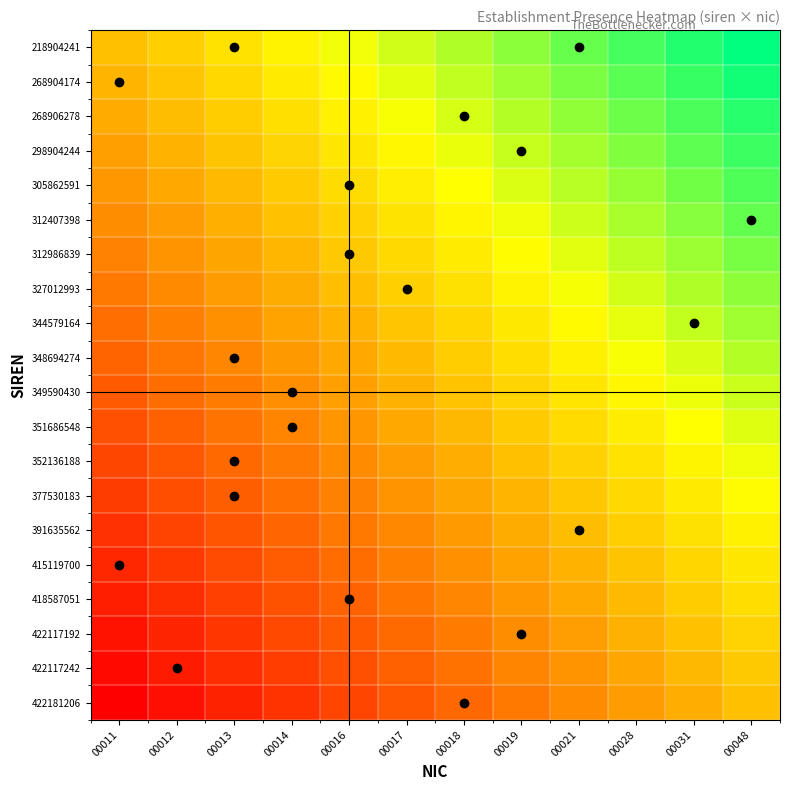

Reading left to right, list all the values displayed in this chart.

218904241: 00011=0.0	00012=0.1	00013=0.2	00014=0.3	00016=0.4	00017=0.5	00018=0.5	00019=0.6	00021=0.7	00028=0.8	00031=0.9	00048=1.0
268904174: 00011=-0.1	00012=0.0	00013=0.1	00014=0.2	00016=0.3	00017=0.4	00018=0.5	00019=0.6	00021=0.7	00028=0.8	00031=0.9	00048=0.9
268906278: 00011=-0.1	00012=-0.0	00013=0.1	00014=0.2	00016=0.3	00017=0.3	00018=0.4	00019=0.5	00021=0.6	00028=0.7	00031=0.8	00048=0.9
298904244: 00011=-0.2	00012=-0.1	00013=0.0	00014=0.1	00016=0.2	00017=0.3	00018=0.4	00019=0.5	00021=0.6	00028=0.7	00031=0.8	00048=0.8
305862591: 00011=-0.2	00012=-0.1	00013=-0.0	00014=0.1	00016=0.2	00017=0.2	00018=0.3	00019=0.4	00021=0.5	00028=0.6	00031=0.7	00048=0.8
312407398: 00011=-0.3	00012=-0.2	00013=-0.1	00014=0.0	00016=0.1	00017=0.2	00018=0.3	00019=0.4	00021=0.5	00028=0.6	00031=0.6	00048=0.7
312986839: 00011=-0.3	00012=-0.2	00013=-0.1	00014=-0.0	00016=0.0	00017=0.1	00018=0.2	00019=0.3	00021=0.4	00028=0.5	00031=0.6	00048=0.7
327012993: 00011=-0.4	00012=-0.3	00013=-0.2	00014=-0.1	00016=-0.0	00017=0.1	00018=0.2	00019=0.3	00021=0.4	00028=0.4	00031=0.5	00048=0.6
344579164: 00011=-0.4	00012=-0.3	00013=-0.2	00014=-0.1	00016=-0.1	00017=0.0	00018=0.1	00019=0.2	00021=0.3	00028=0.4	00031=0.5	00048=0.6
348694274: 00011=-0.5	00012=-0.4	00013=-0.3	00014=-0.2	00016=-0.1	00017=-0.0	00018=0.1	00019=0.2	00021=0.3	00028=0.3	00031=0.4	00048=0.5
349590430: 00011=-0.5	00012=-0.4	00013=-0.3	00014=-0.3	00016=-0.2	00017=-0.1	00018=0.0	00019=0.1	00021=0.2	00028=0.3	00031=0.4	00048=0.5
351686548: 00011=-0.6	00012=-0.5	00013=-0.4	00014=-0.3	00016=-0.2	00017=-0.1	00018=-0.0	00019=0.1	00021=0.1	00028=0.2	00031=0.3	00048=0.4
352136188: 00011=-0.6	00012=-0.5	00013=-0.4	00014=-0.4	00016=-0.3	00017=-0.2	00018=-0.1	00019=0.0	00021=0.1	00028=0.2	00031=0.3	00048=0.4
377530183: 00011=-0.7	00012=-0.6	00013=-0.5	00014=-0.4	00016=-0.3	00017=-0.2	00018=-0.1	00019=-0.0	00021=0.0	00028=0.1	00031=0.2	00048=0.3
391635562: 00011=-0.7	00012=-0.6	00013=-0.6	00014=-0.5	00016=-0.4	00017=-0.3	00018=-0.2	00019=-0.1	00021=-0.0	00028=0.1	00031=0.2	00048=0.3
415119700: 00011=-0.8	00012=-0.7	00013=-0.6	00014=-0.5	00016=-0.4	00017=-0.3	00018=-0.2	00019=-0.2	00021=-0.1	00028=0.0	00031=0.1	00048=0.2
418587051: 00011=-0.8	00012=-0.8	00013=-0.7	00014=-0.6	00016=-0.5	00017=-0.4	00018=-0.3	00019=-0.2	00021=-0.1	00028=-0.0	00031=0.1	00048=0.2
422117192: 00011=-0.9	00012=-0.8	00013=-0.7	00014=-0.6	00016=-0.5	00017=-0.4	00018=-0.3	00019=-0.3	00021=-0.2	00028=-0.1	00031=0.0	00048=0.1
422117242: 00011=-0.9	00012=-0.9	00013=-0.8	00014=-0.7	00016=-0.6	00017=-0.5	00018=-0.4	00019=-0.3	00021=-0.2	00028=-0.1	00031=-0.0	00048=0.1
422181206: 00011=-1.0	00012=-0.9	00013=-0.8	00014=-0.7	00016=-0.6	00017=-0.5	00018=-0.5	00019=-0.4	00021=-0.3	00028=-0.2	00031=-0.1	00048=0.0